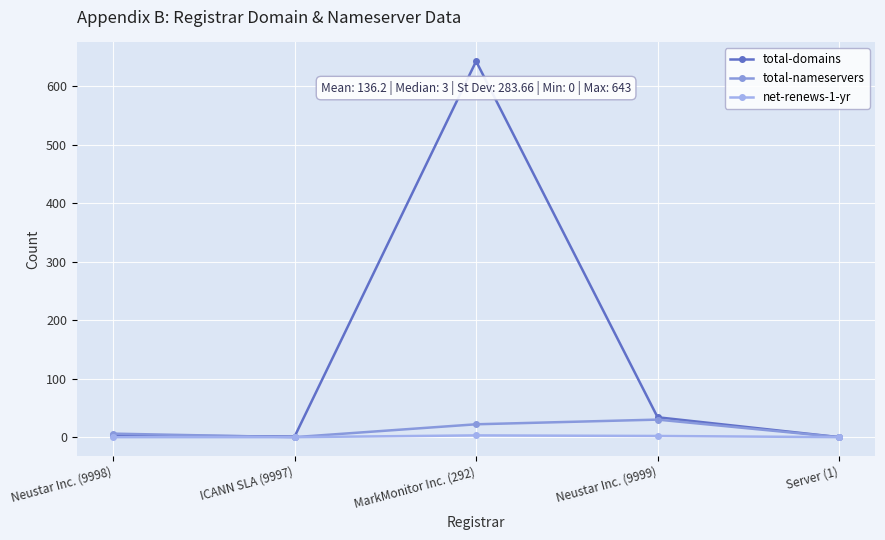

Which has a higher value, MarkMonitor Inc. (292) or Server (1)?

MarkMonitor Inc. (292)